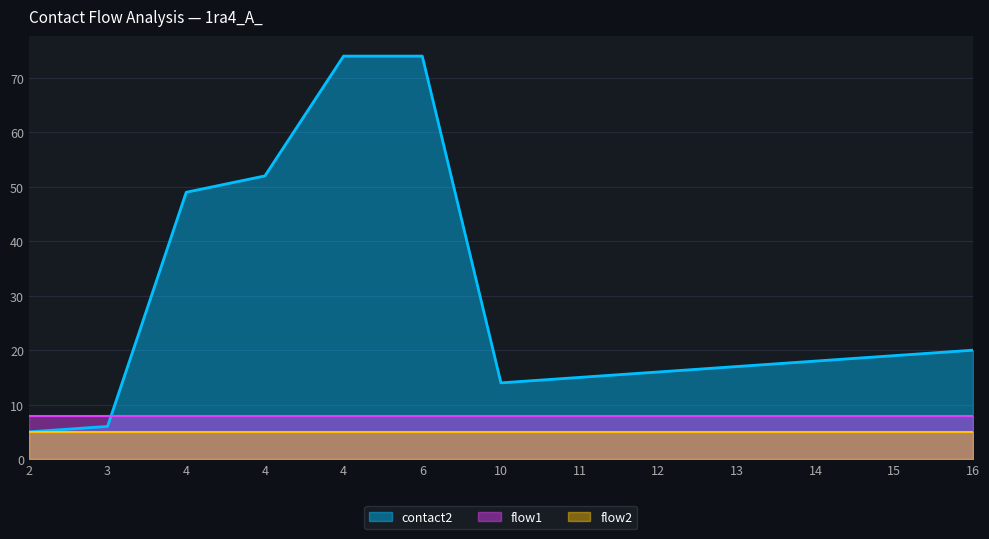

Which series changed the most between 4 and 13?

contact2